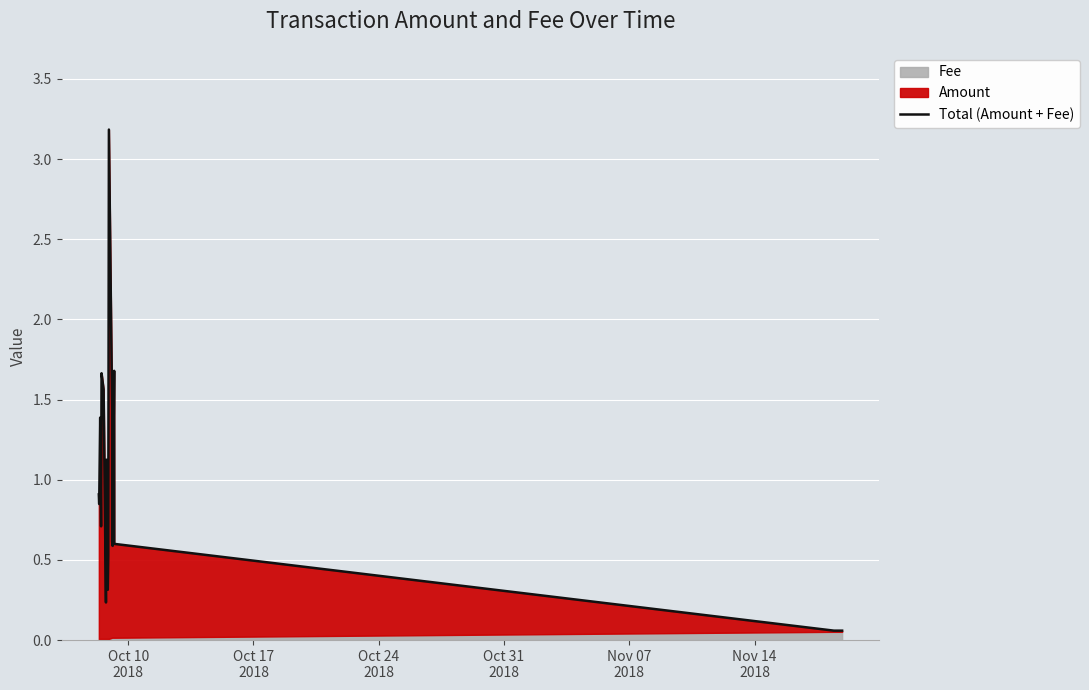

Does the chart display data point markers on the line(s)?

No